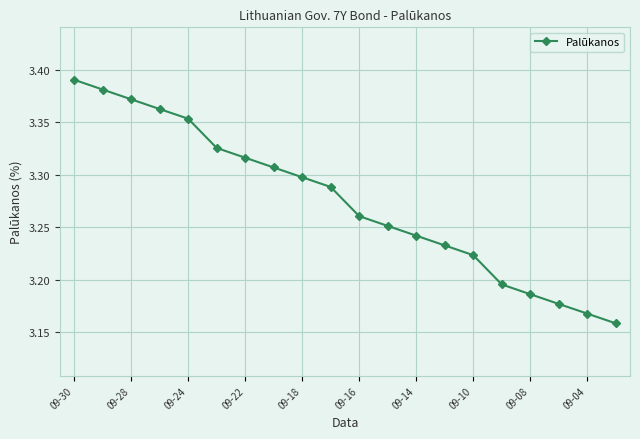

How many lines are shown in the chart?

1